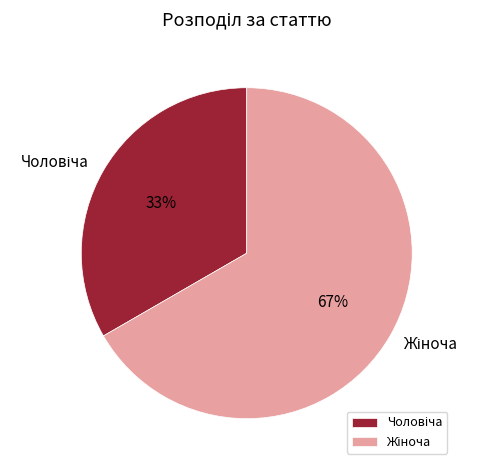

To the nearest percent, what is the average slice percentage?

50%